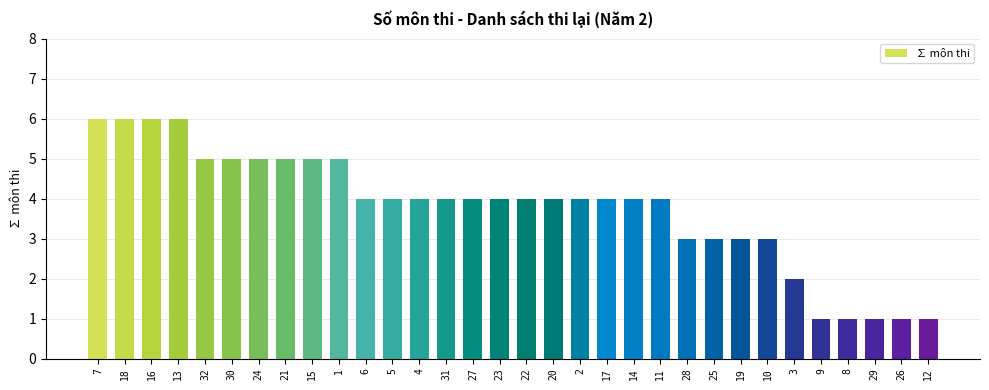

What is the greatest value displayed?

6